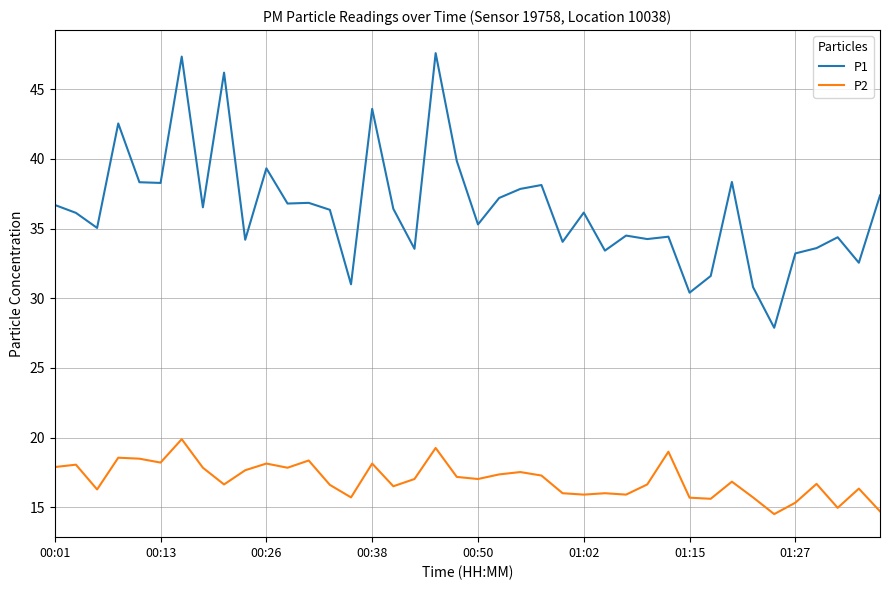

True or false: P2 and P1 cross at least once.

False